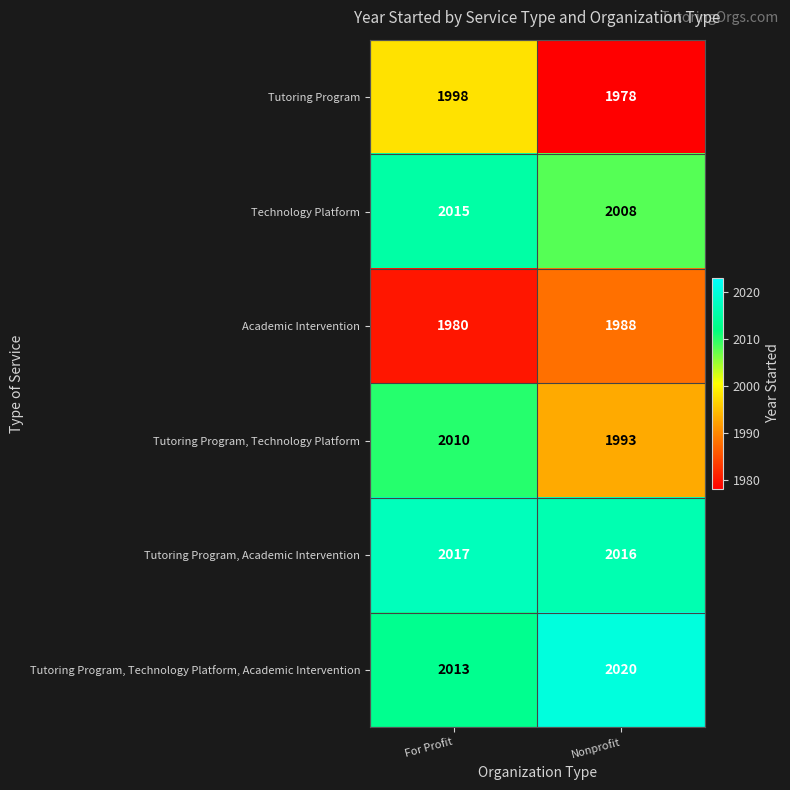

True or false: Academic Intervention has a value of 1384 at Nonprofit.

False